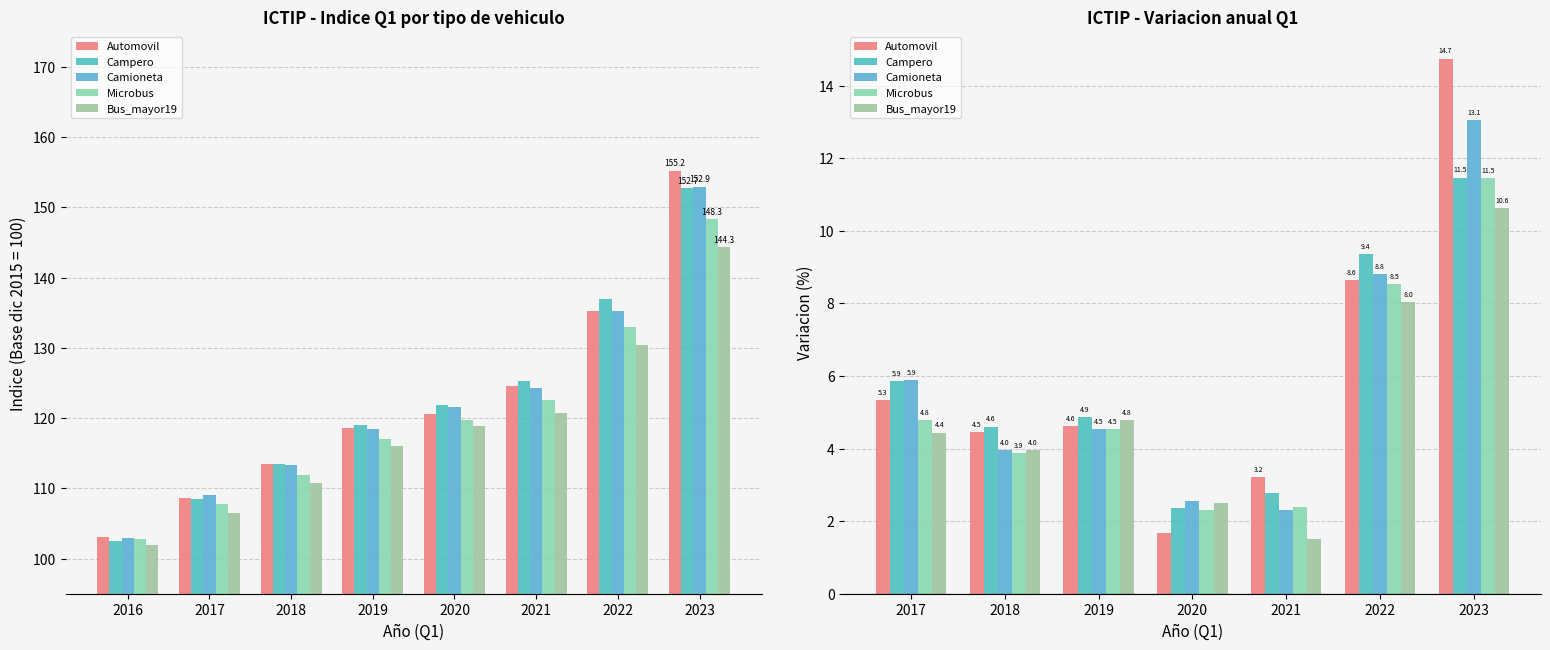

Is it true that Automovil equals 0.3 at 2020?

False